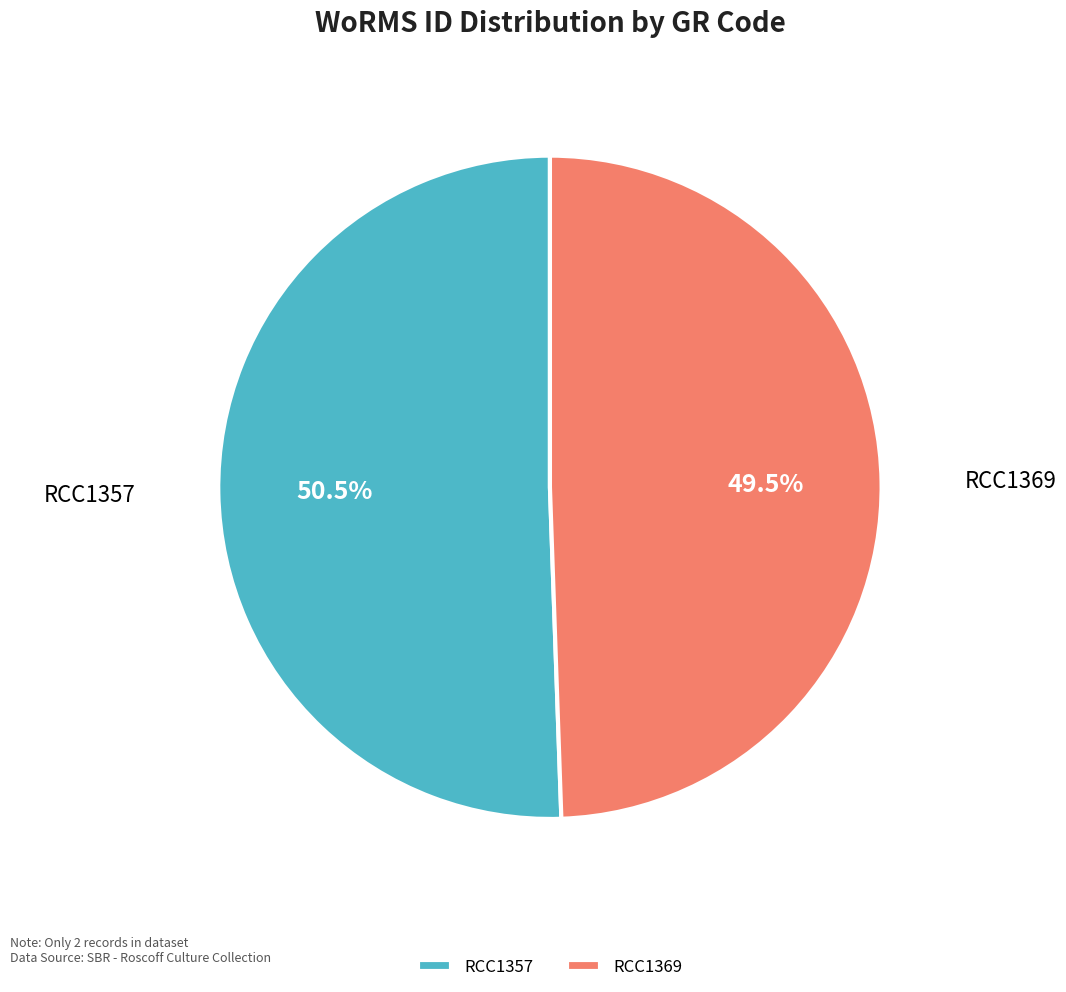

How many segments does this pie chart have?

2